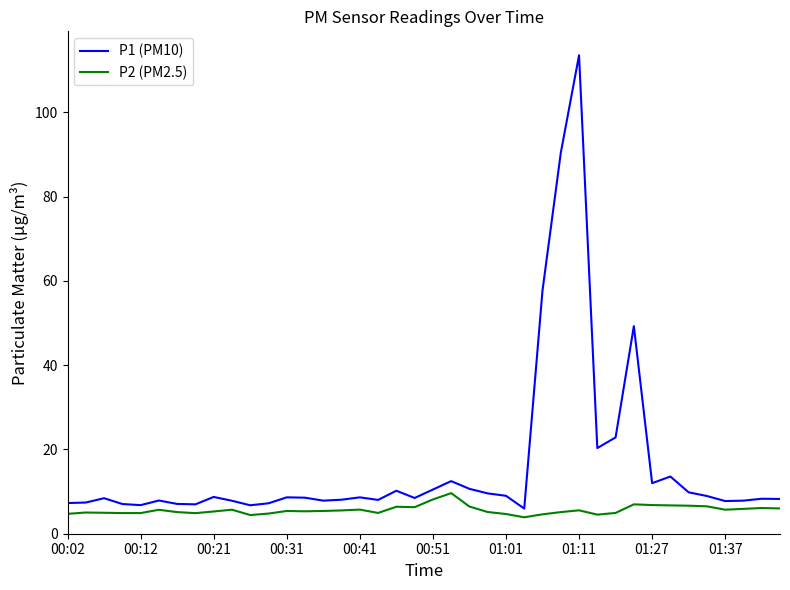

In P1 (PM10), how many points are higher than both neighbors (excluding endpoints)?

11